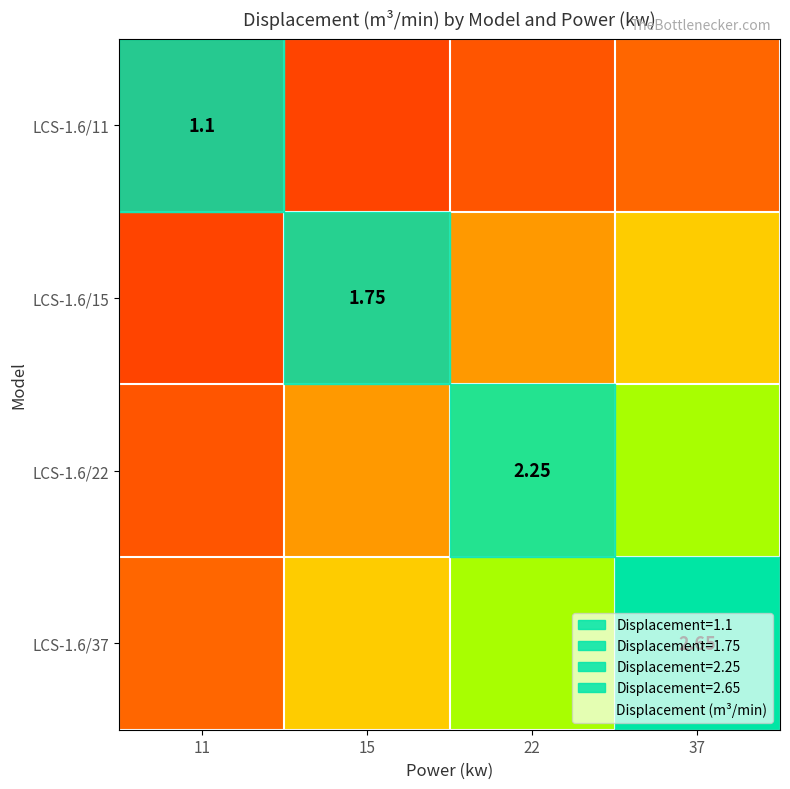

Which label corresponds to the largest value in the chart?

37